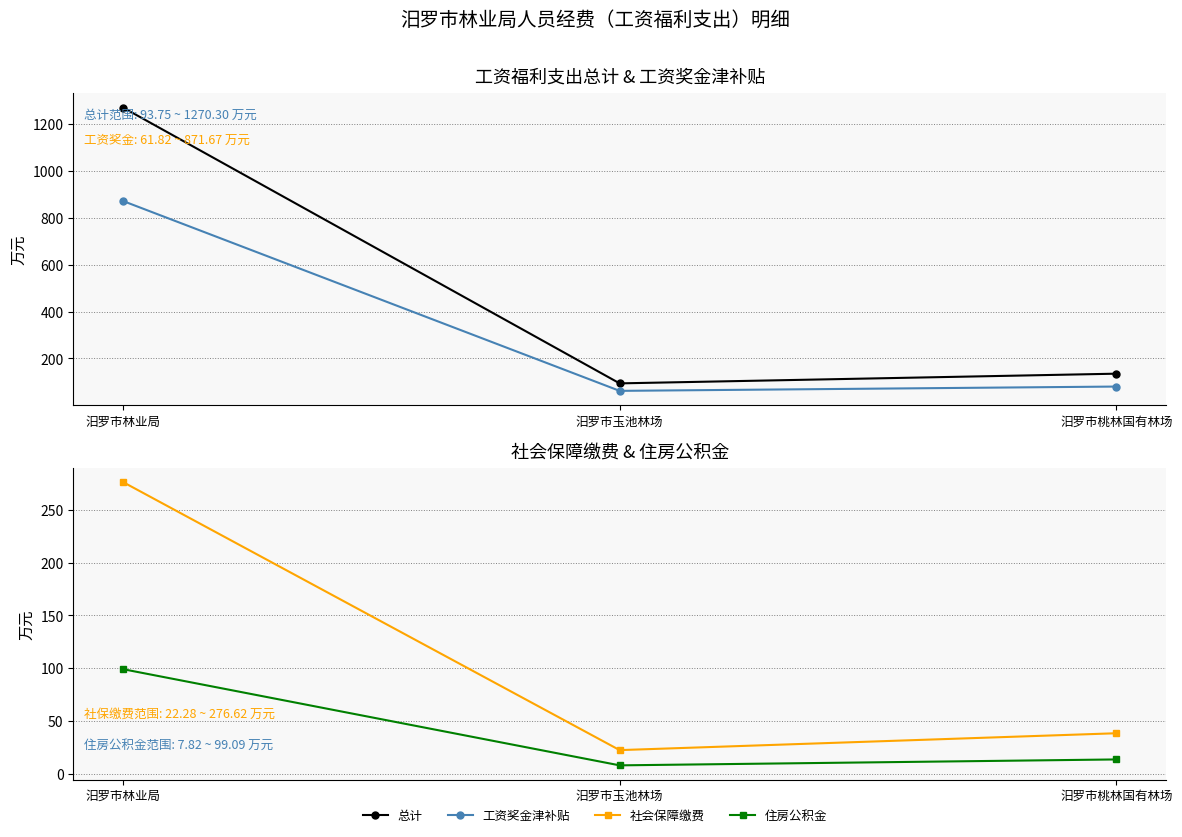

What is the label of the 3rd point from the left?

汨罗市桃林国有林场